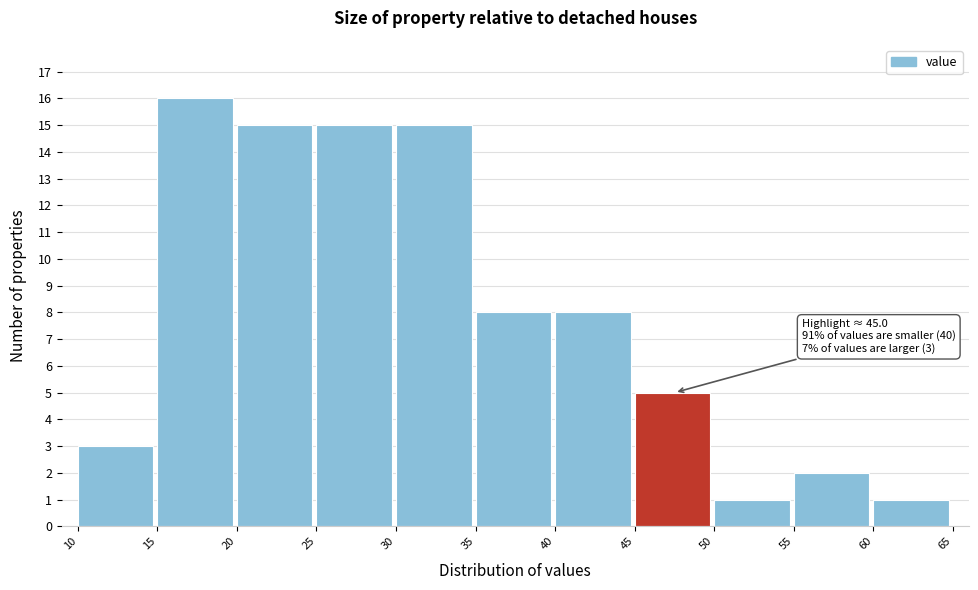

Which range on the x-axis has the tallest bar?

15 to 20